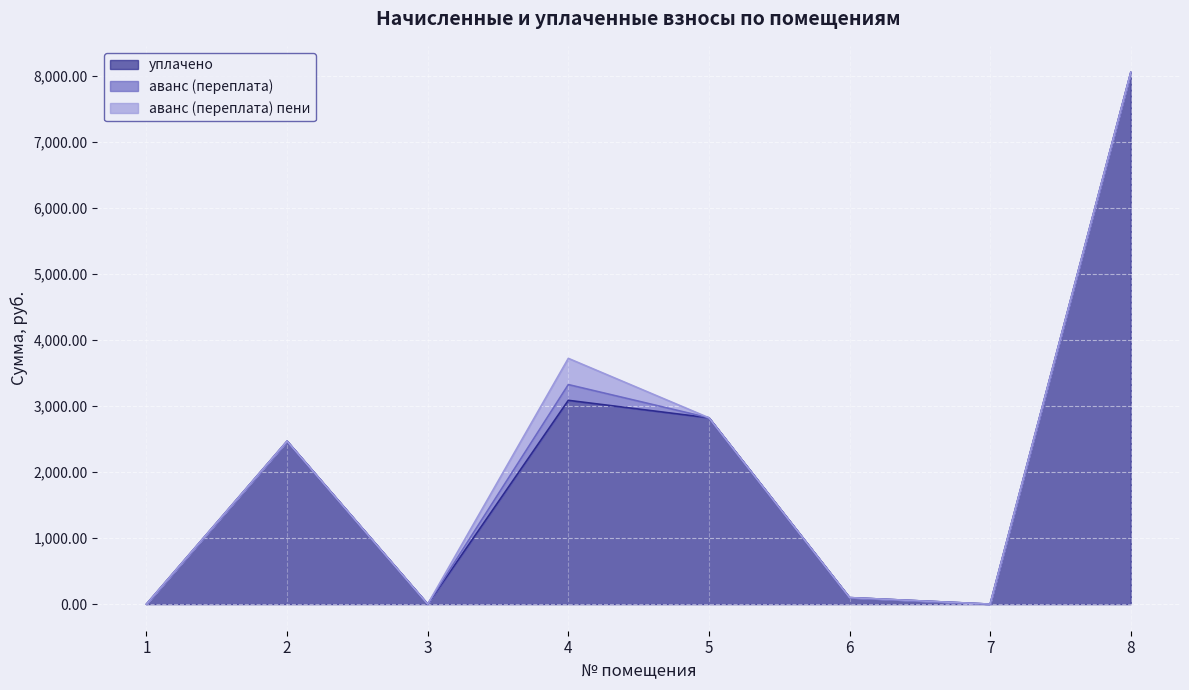

At which category is the sum across all series the highest?

8